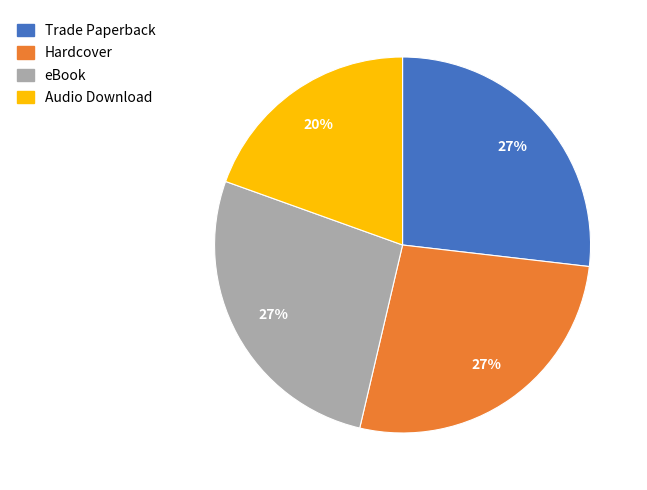

Do Audio Download and Trade Paperback together represent more than half of the pie?

No